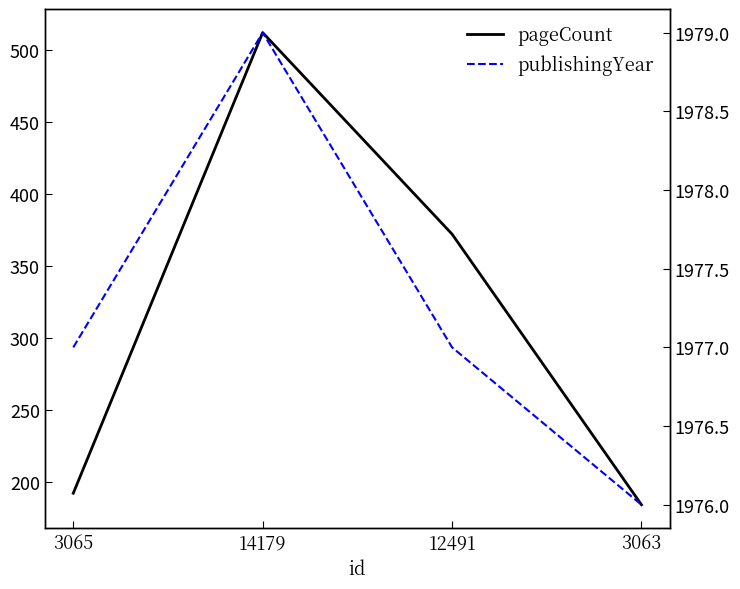

True or false: publishingYear and pageCount intersect in this chart.

False